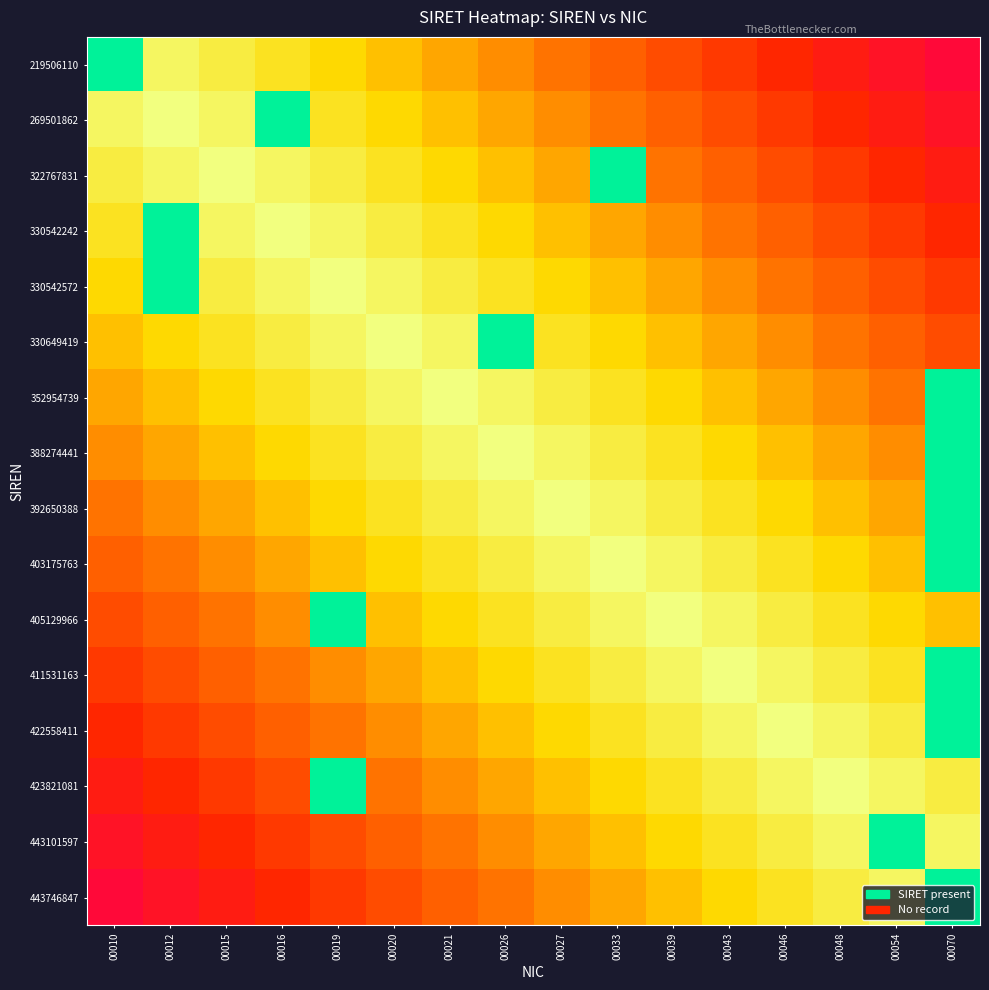

Between 00026 and 00054, which series saw the biggest shift?

330649419